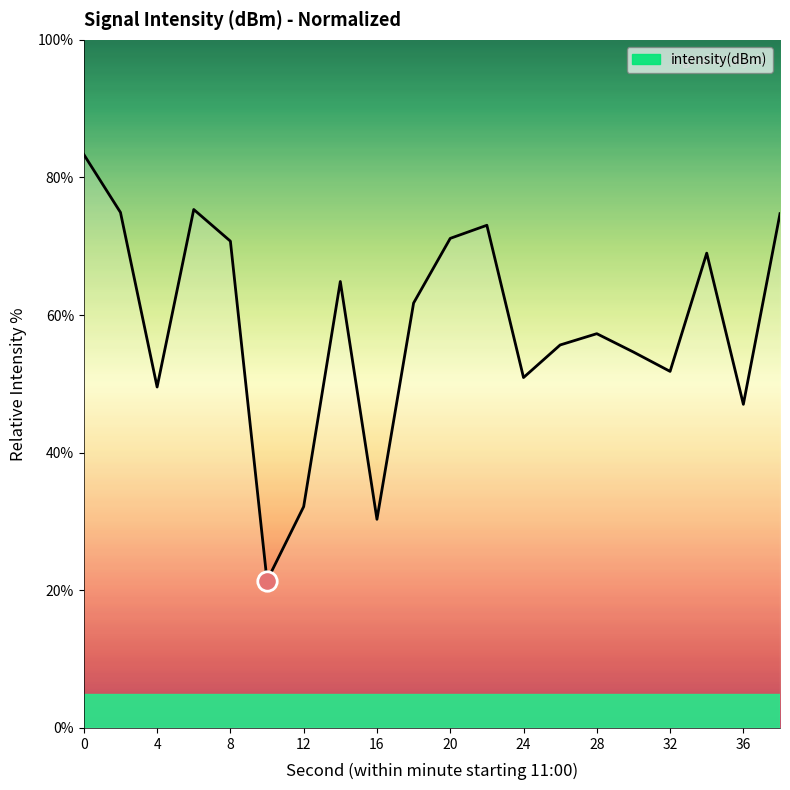

What is the minimum value shown in the chart?

21.4